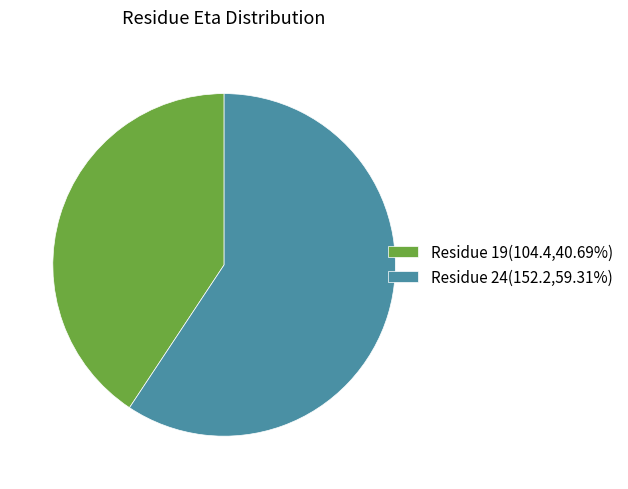

Is there any slice that represents more than half of the pie?

Yes